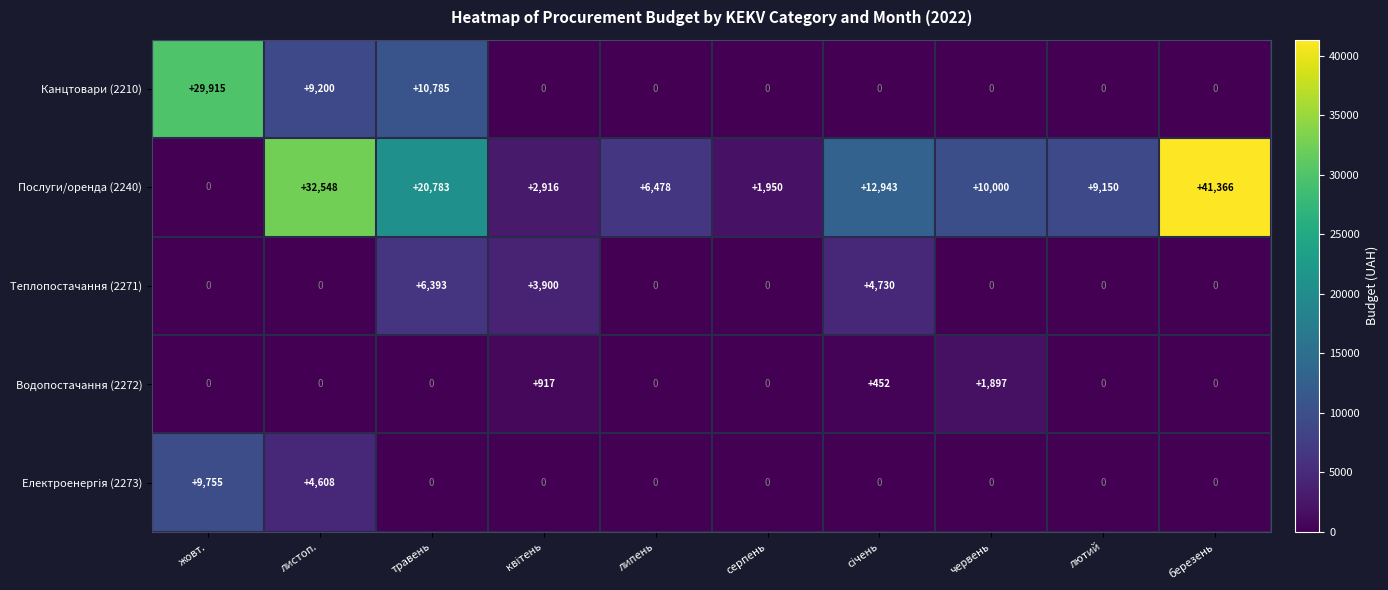

Which category has the highest value across all series?

березень